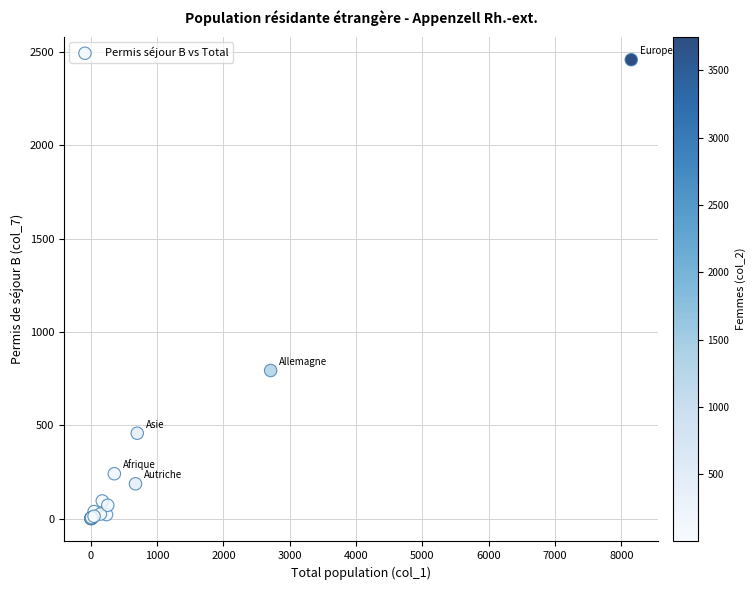

What Y value in the scatter plot is closest to 1230?

794